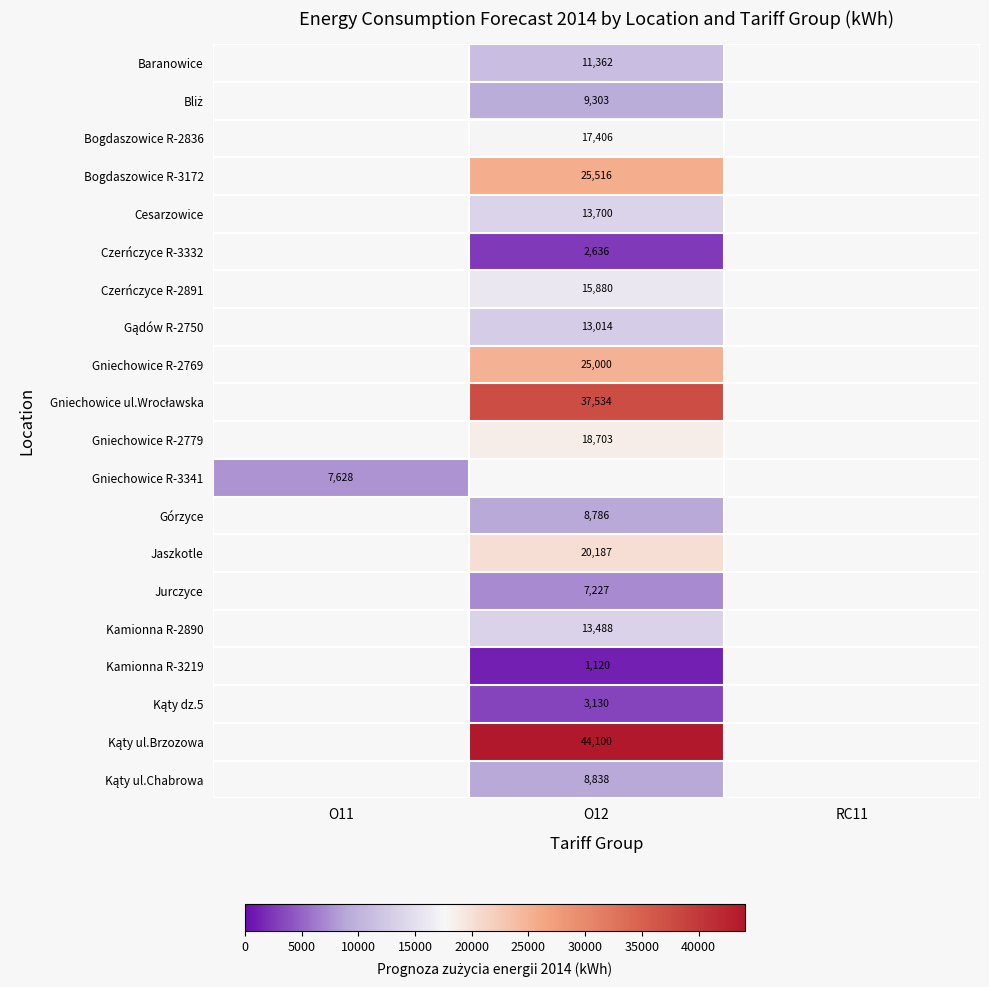

Is it true that Gniechowice R-2779 equals 18703 at O12?

True